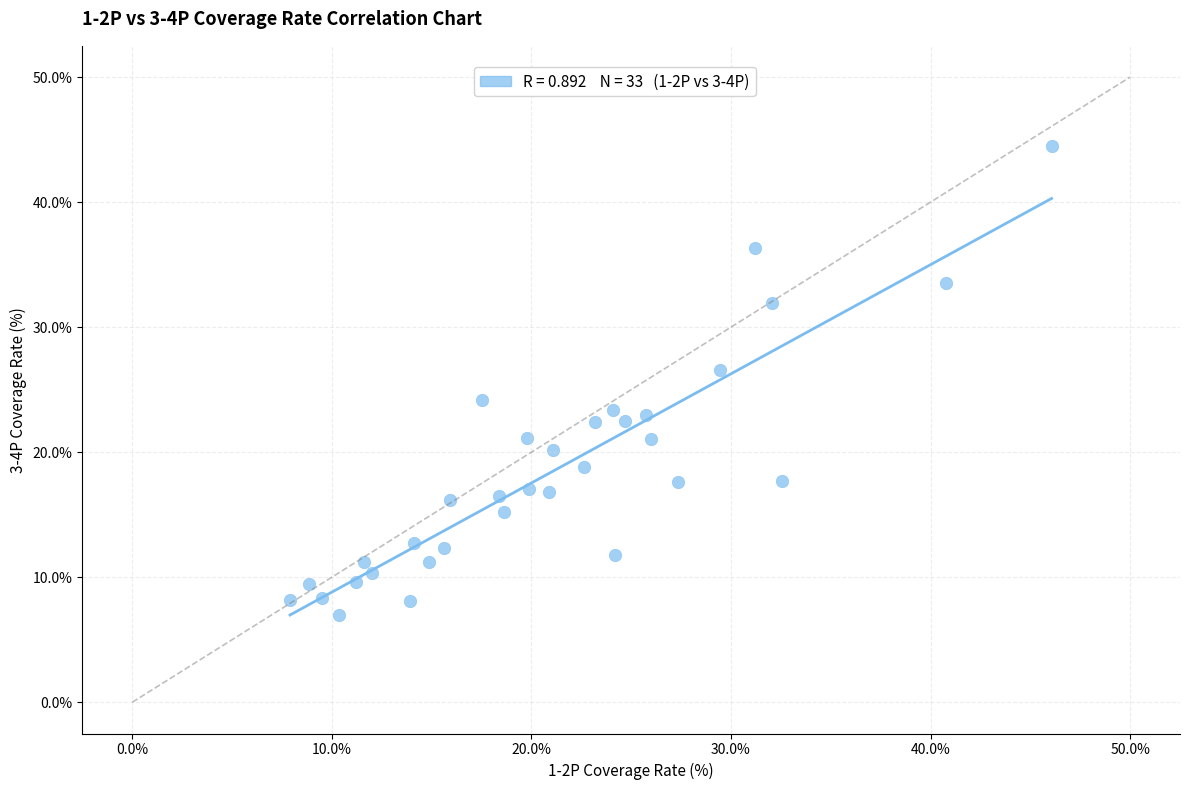

What Y value in the scatter plot is closest to 25?

24.2